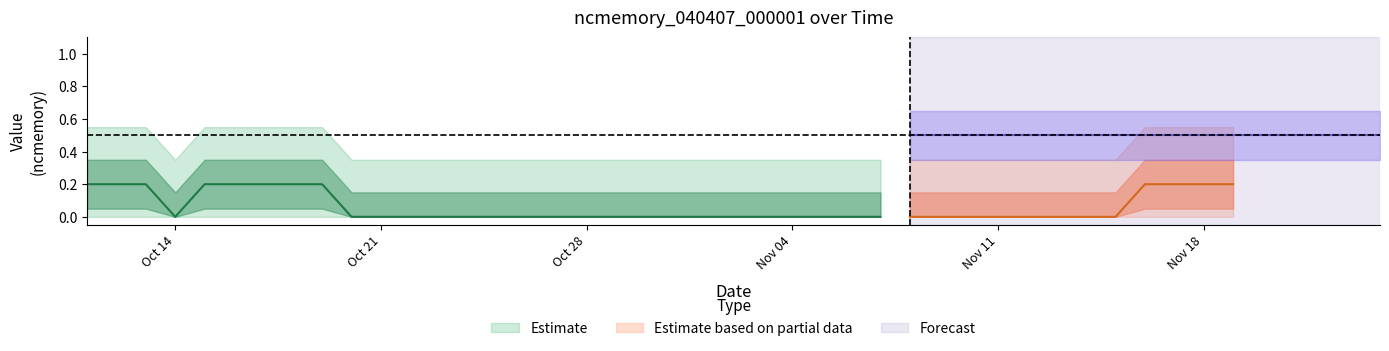

What position from the left is 2019-10-13?

3